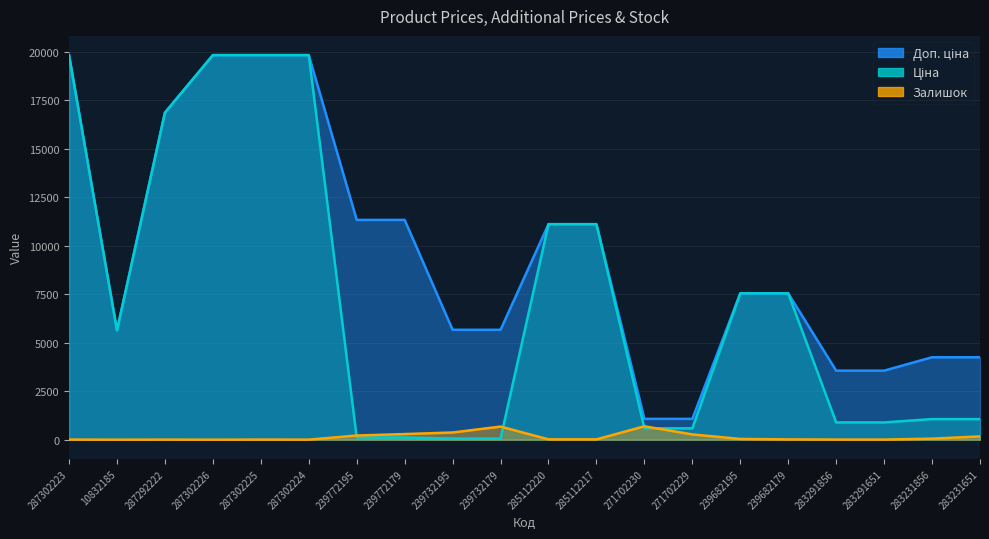

Is the value of Ціна at 287302226 greater than the value of Доп. ціна at 287302226?

No